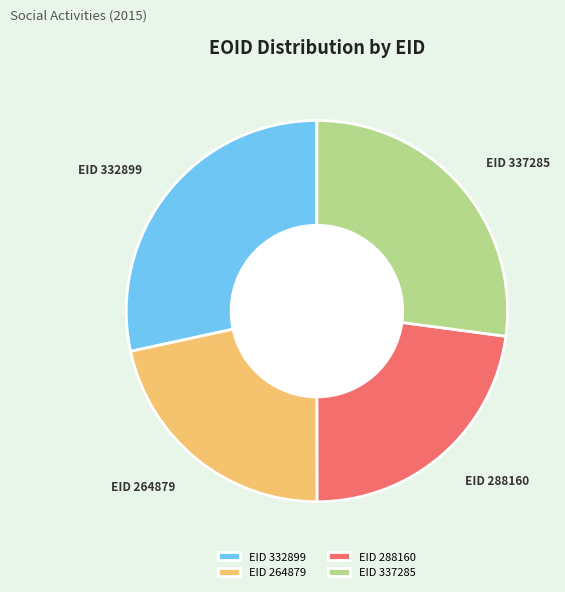

How many slices are in this pie chart?

4